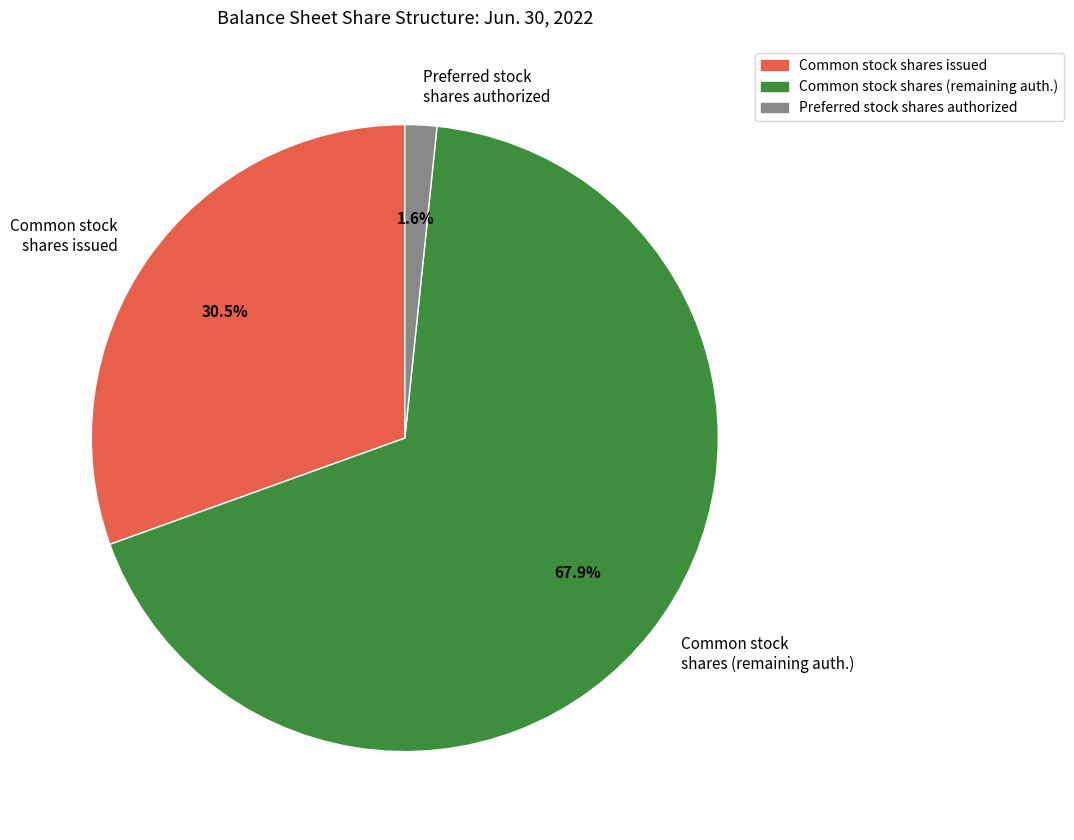

Rank the categories by value from lowest to highest.

Preferred stock shares authorized, Common stock shares issued, Common stock shares (remaining auth.)